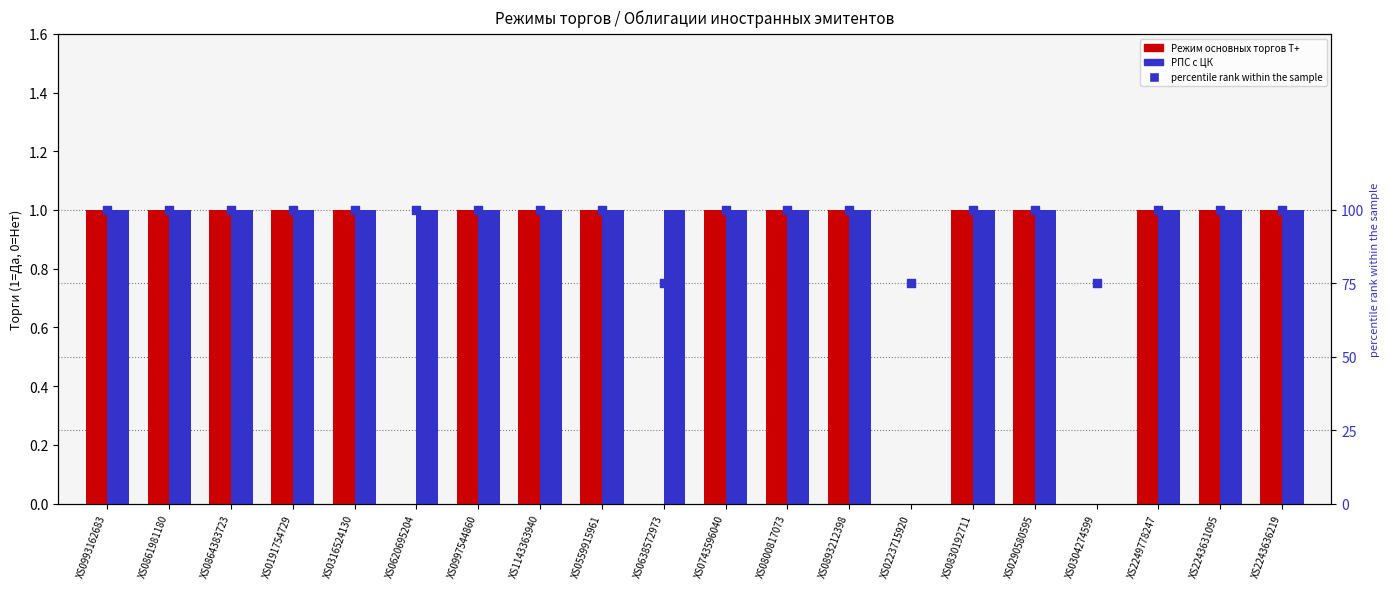

What is the total value across all series at XS0304274599?

75